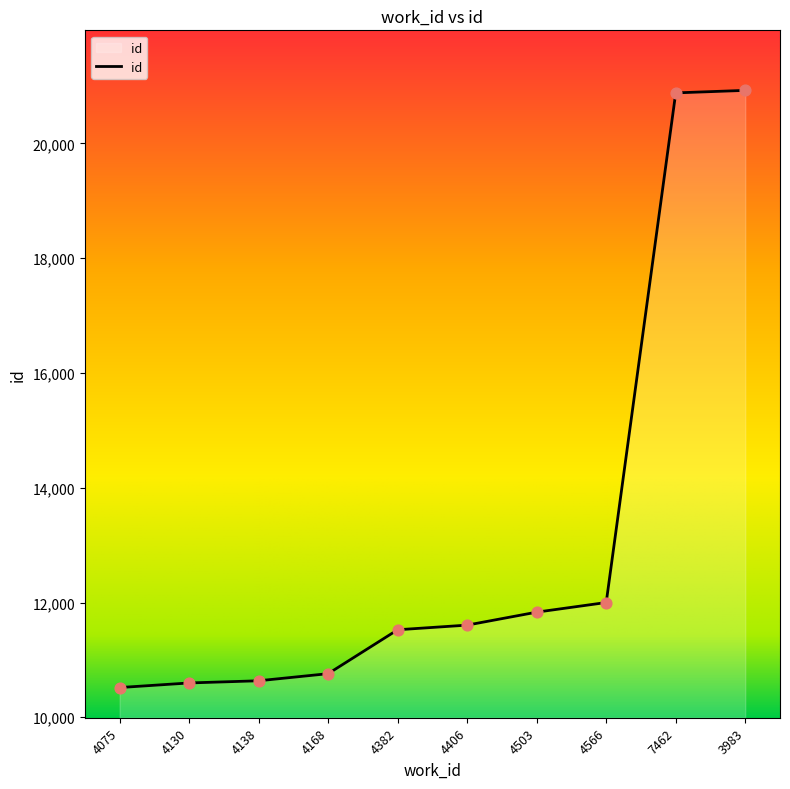

Between 4075 and 4382, which is larger?

4382